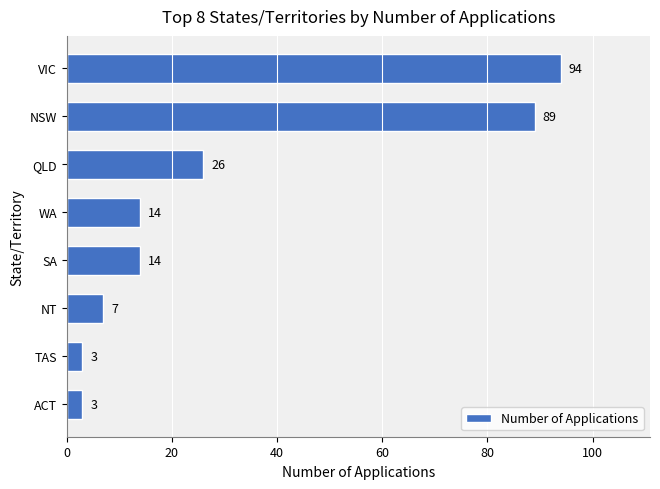

The chart shows a value of 12 at NT. True or false?

False